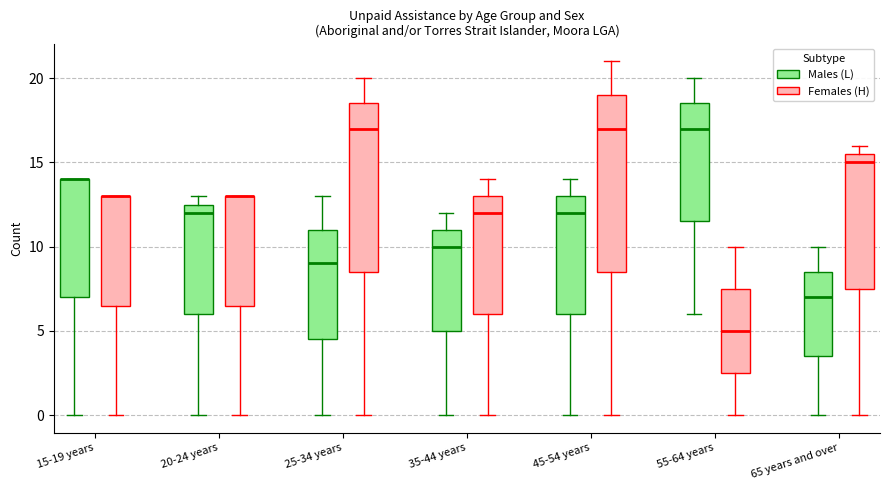

Where does the median line of the box for 25-34 years (Males (L)) sit on the y-axis? The values are not printed on the chart, so give them approximately, as read against the axis.

9.0